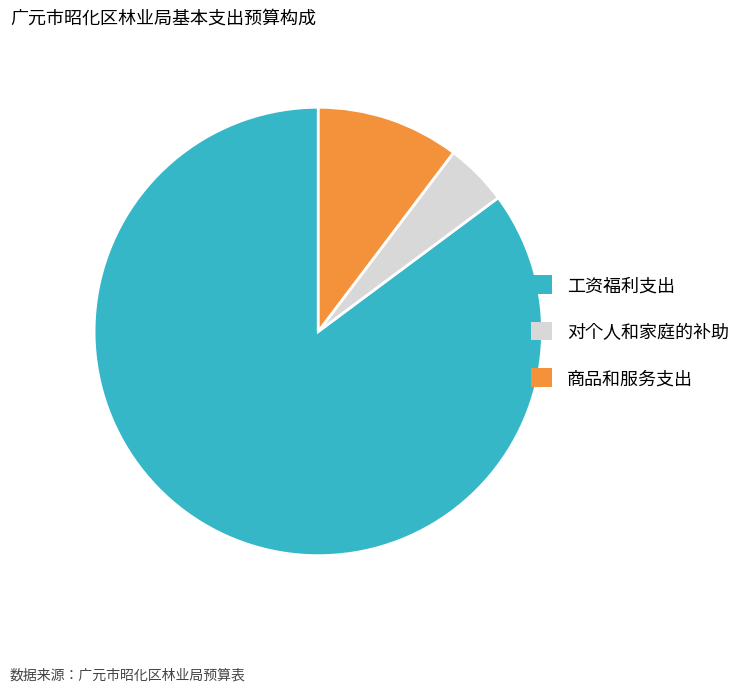

True or false: 对个人和家庭的补助 accounts for 5% of the total.

True